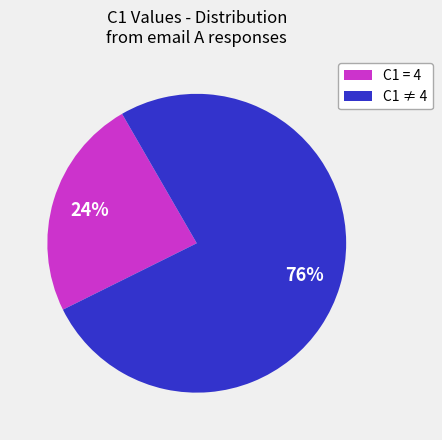

Rank the categories by value from lowest to highest.

C1 = 4, C1 ≠ 4